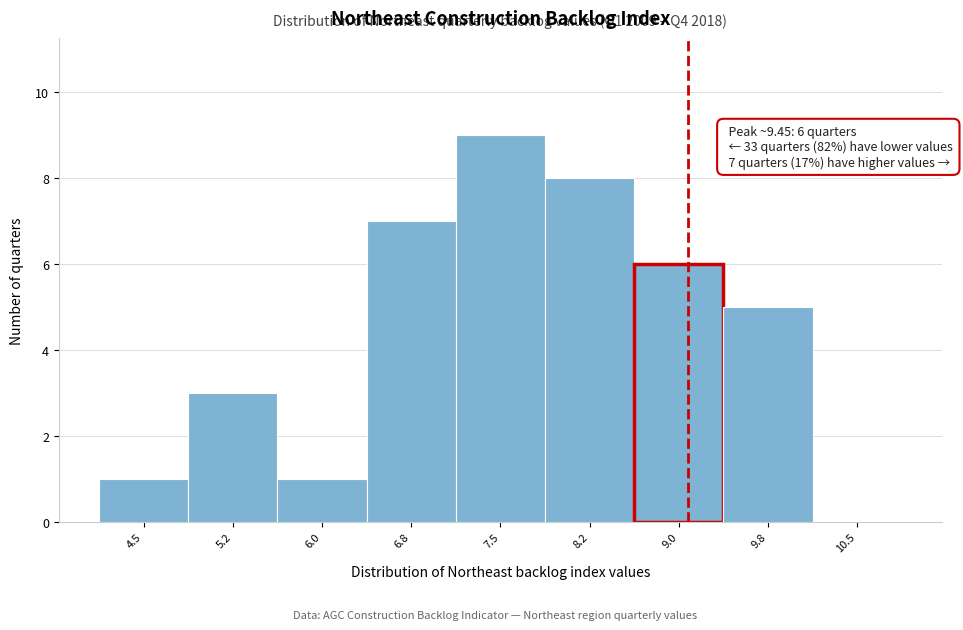

Reading left to right, list all the values displayed in this chart.

4.5=1	5.2=3	6.0=1	6.8=7	7.5=9	8.2=8	9.0=6	9.8=5	10.5=0